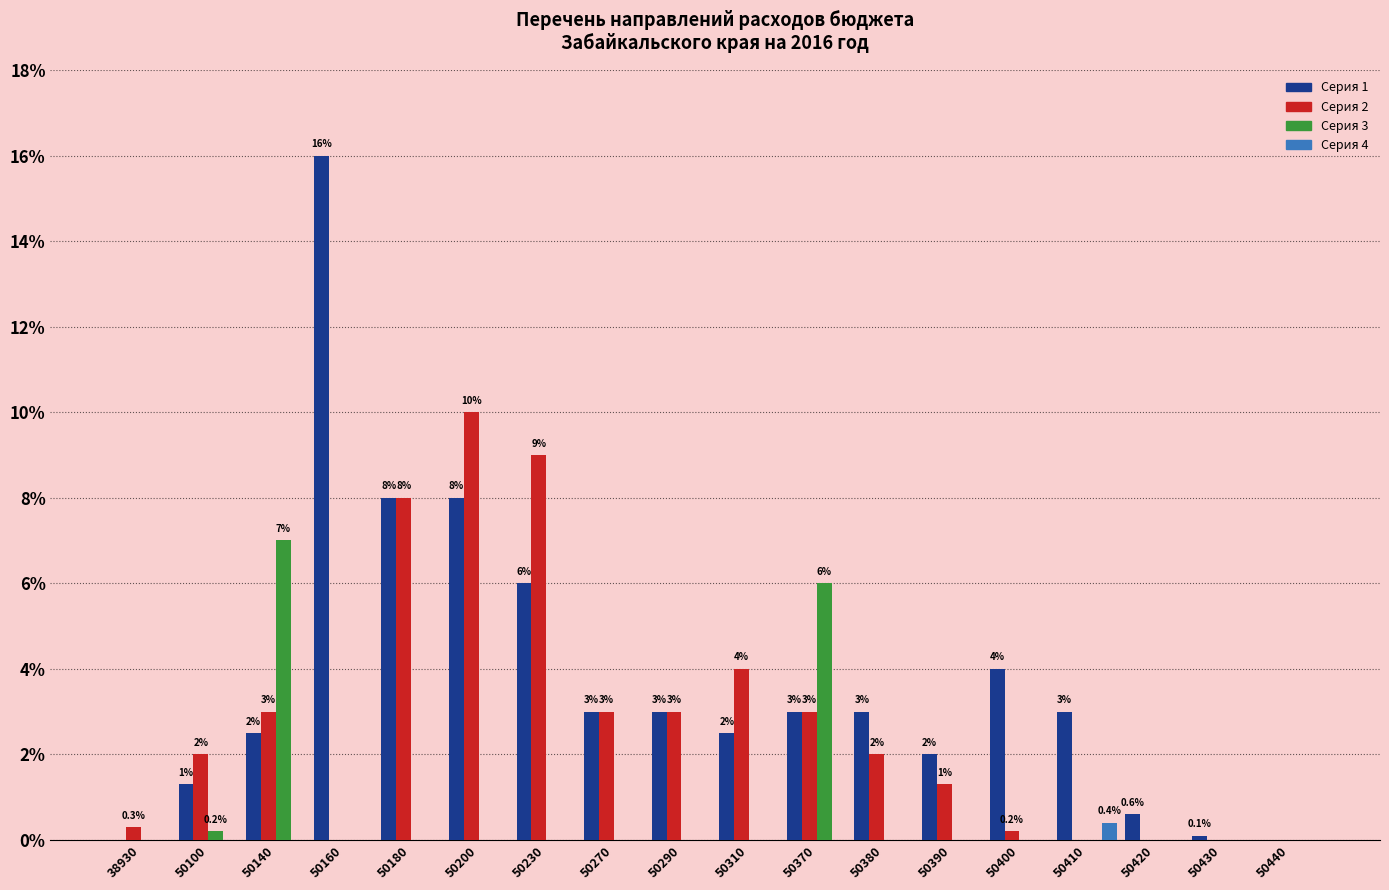

Is the value of Серия 1 at 50420 greater than the value of Серия 2 at 50440?

Yes